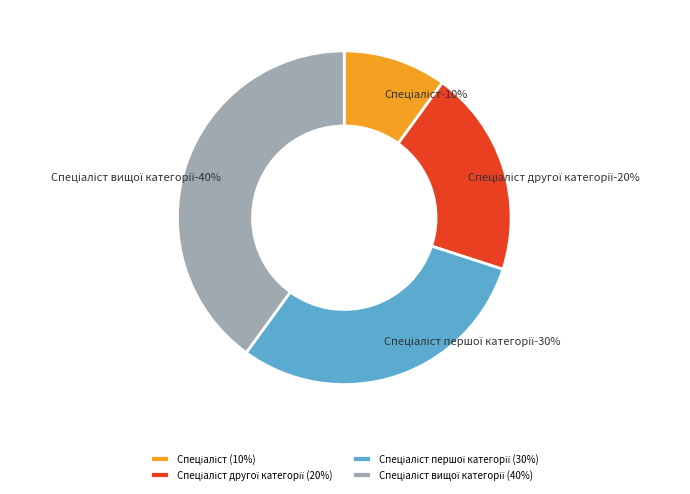

What is the largest slice in the pie chart?

Спеціаліст вищої категорії